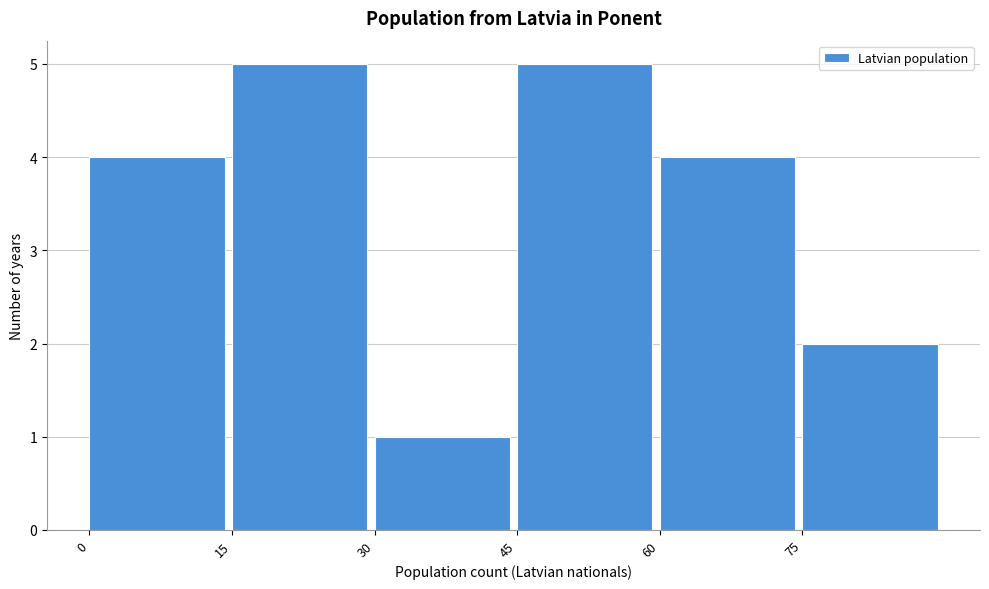

Reading left to right, transcribe this chart: for each bar, give the range it covers on the x-axis and its height. Neither the bar edges nor the heights are printed on the chart, so give them approximately, as read against the axes.

0 to 15: 4
15 to 30: 5
30 to 45: 1
45 to 60: 5
60 to 75: 4
75 to 90: 2